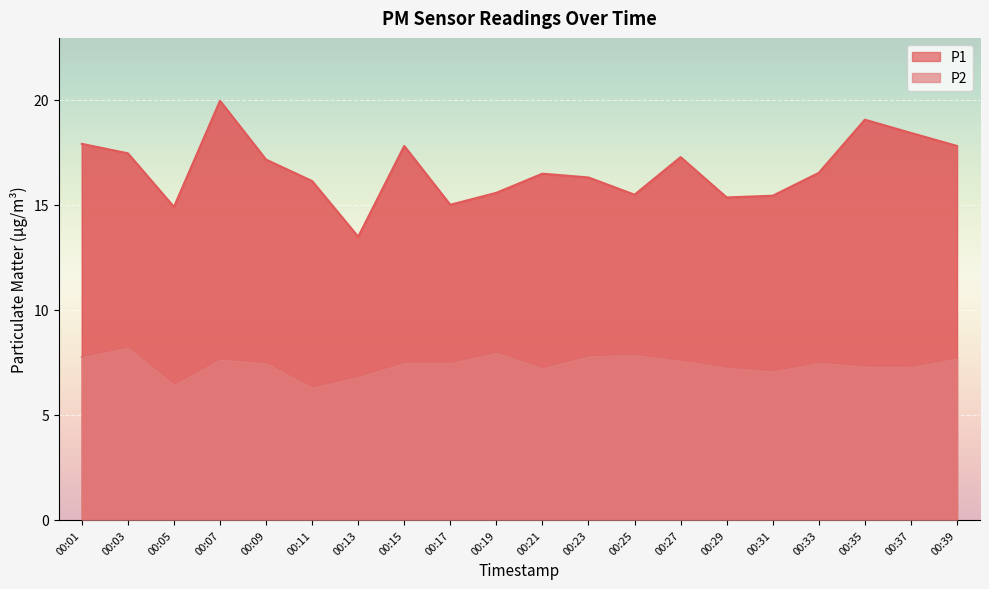

At which category does P1 reach its first local valley?

00:05